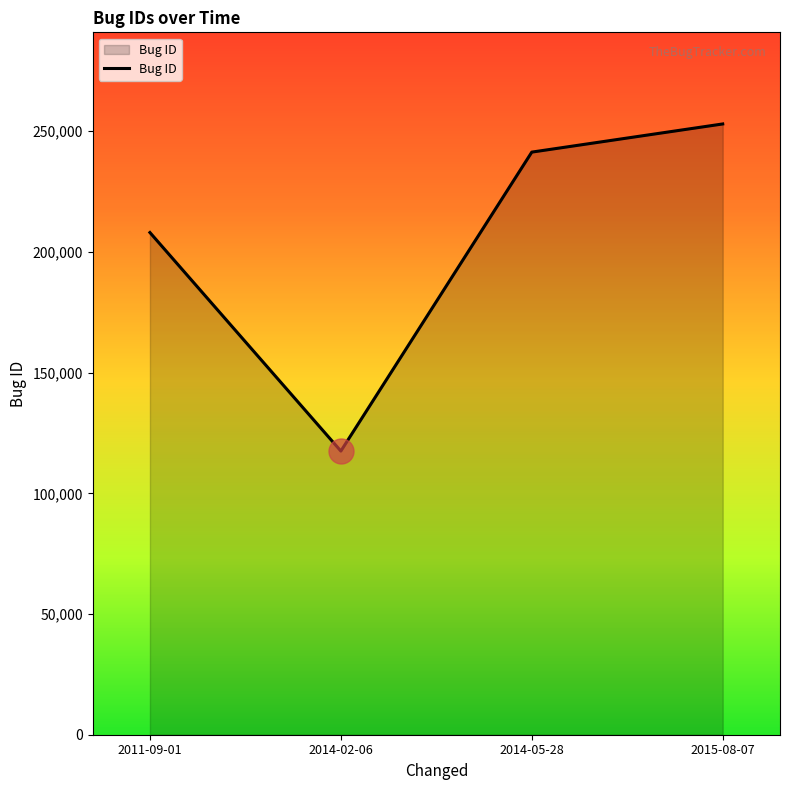

Approximately how many times larger is the value at 2014-05-28 compared to 2015-08-07?

1.0